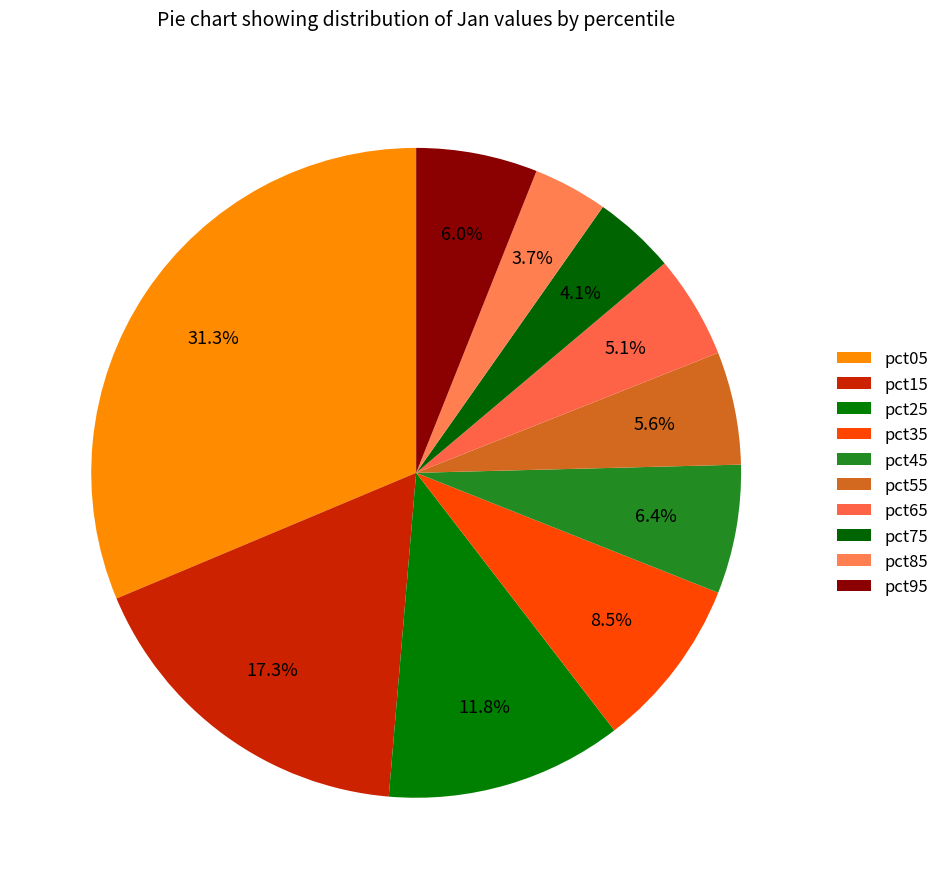

Is there a majority slice in this chart?

No